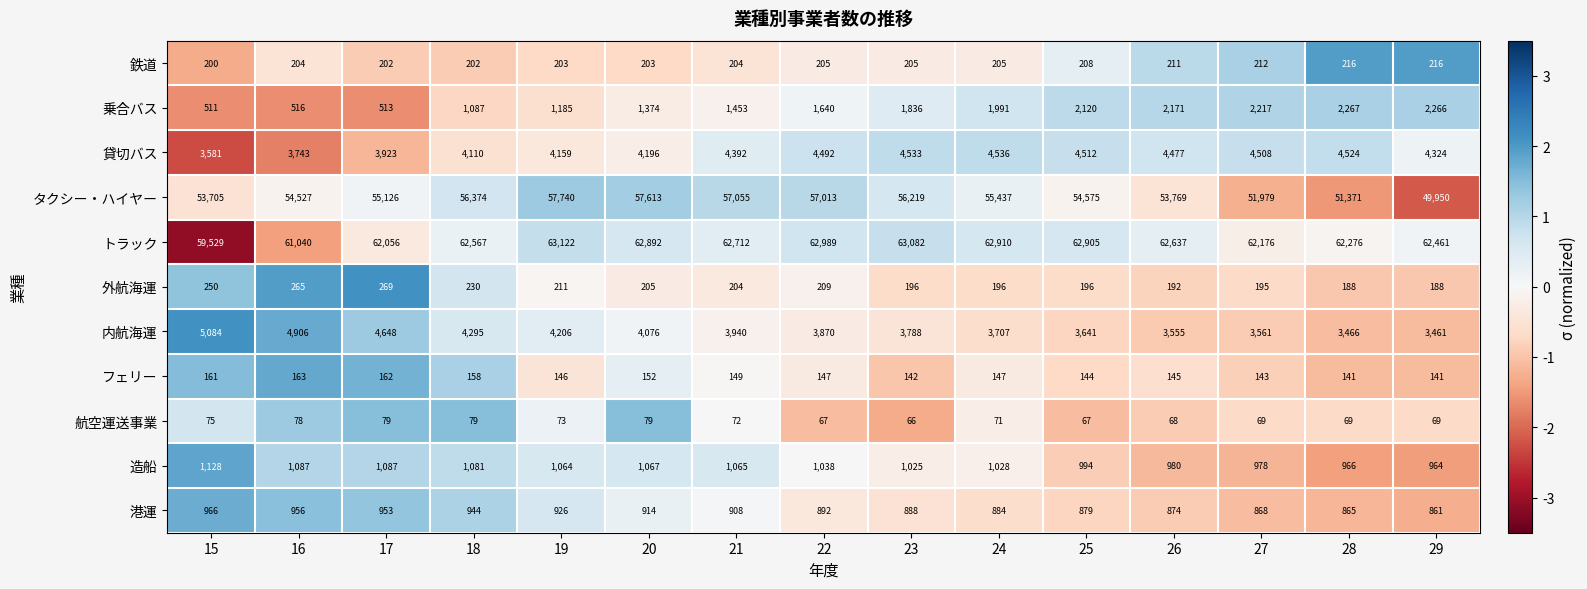

List the series in order of their peak value, highest first.

トラック, タクシー・ハイヤー, 内航海運, 貸切バス, 乗合バス, 造船, 港運, 外航海運, 鉄道, フェリー, 航空運送事業